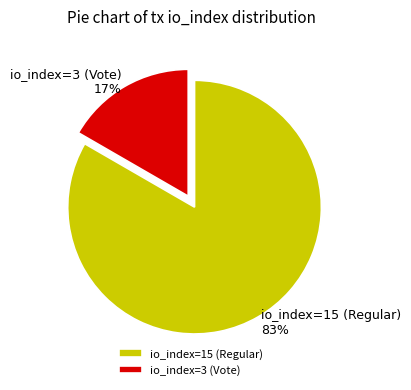

Does any single category account for the majority?

Yes